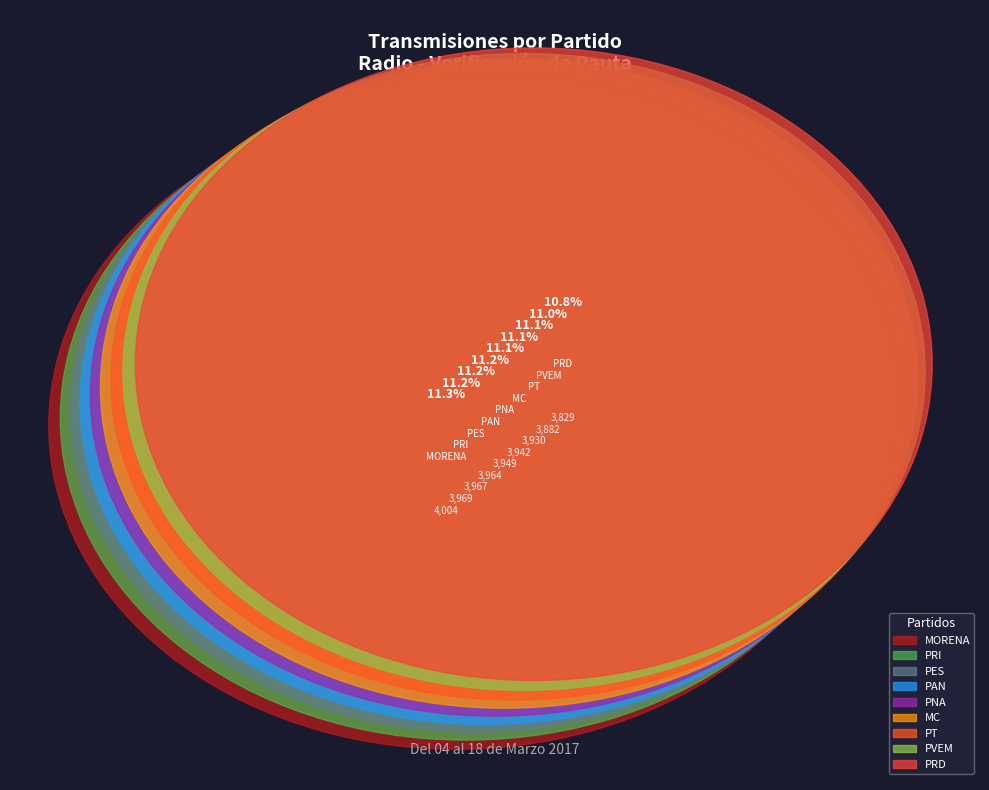

What is the ratio of the value at PRD to the value at PNA?

1.0